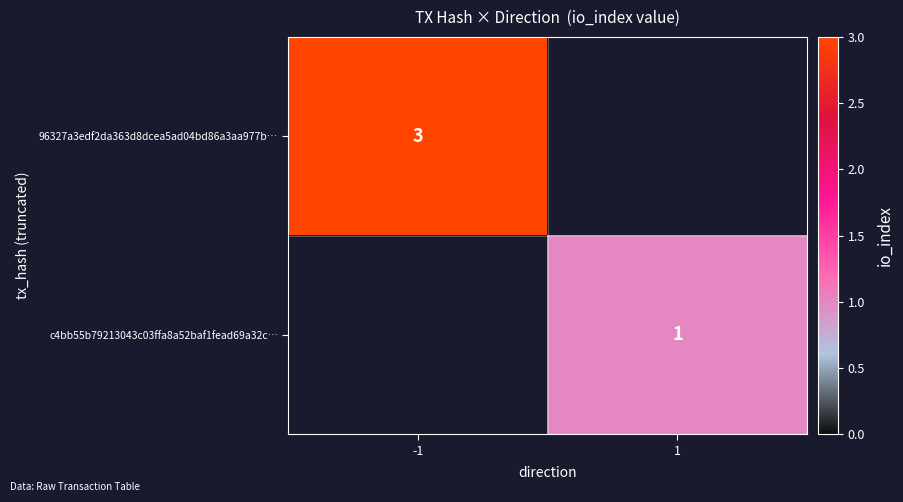

Is it true that c4bb55b79213043c03ffa8a52baf1fead69a32c… equals 1 at 1?

True